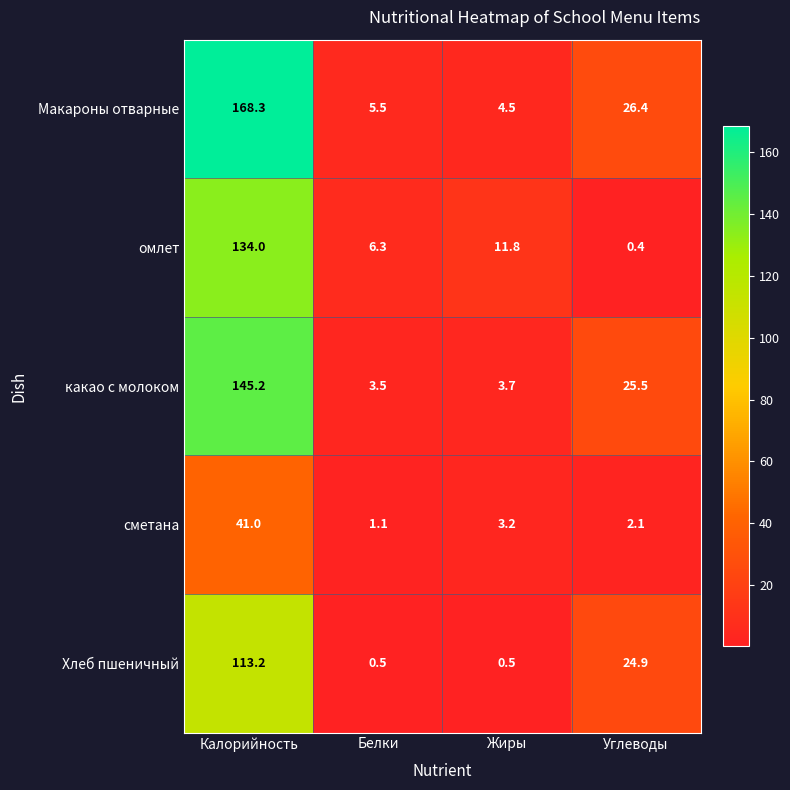

Reading right to left, list all the values displayed in this chart.

Макароны отварные: 26.4	4.5	5.5	168.3
омлет: 0.4	11.8	6.3	134.0
какао с молоком: 25.5	3.7	3.5	145.2
сметана: 2.1	3.2	1.1	41.0
Хлеб пшеничный: 24.9	0.5	0.5	113.2